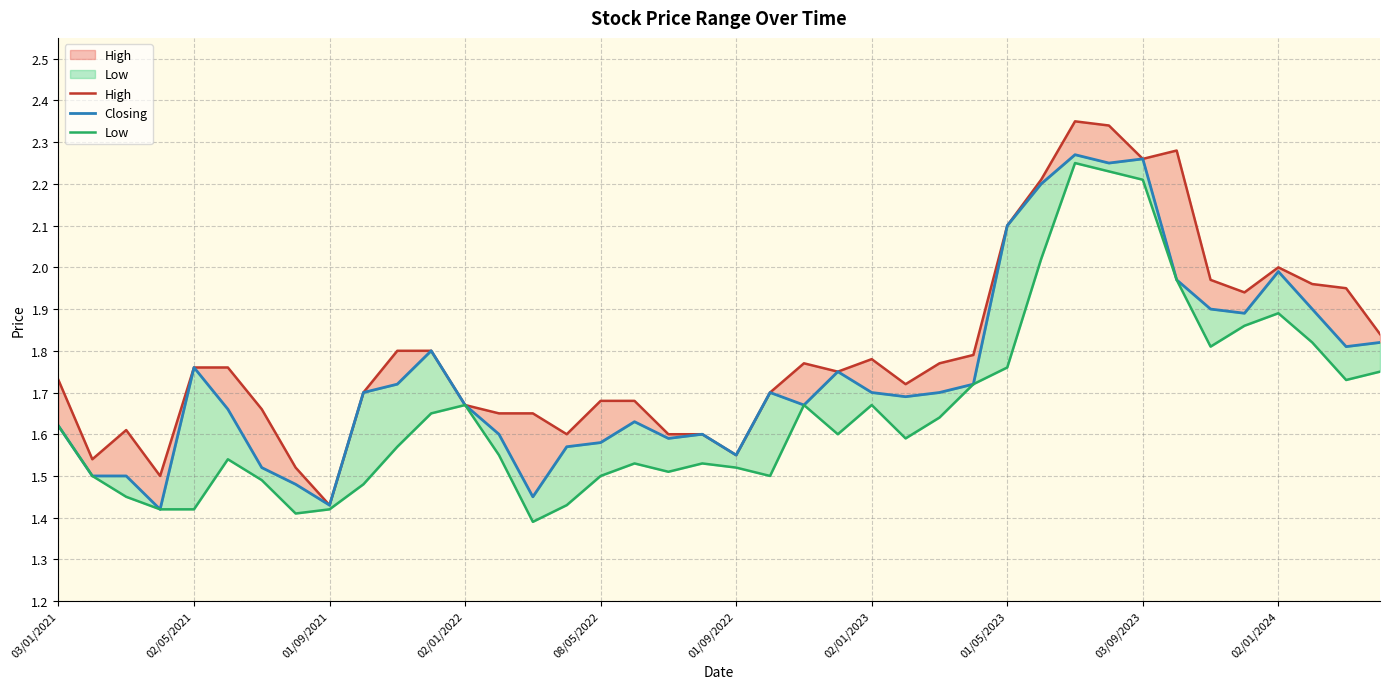

Between 08/05/2022 and 02/01/2023, which series saw the biggest shift?

Closing